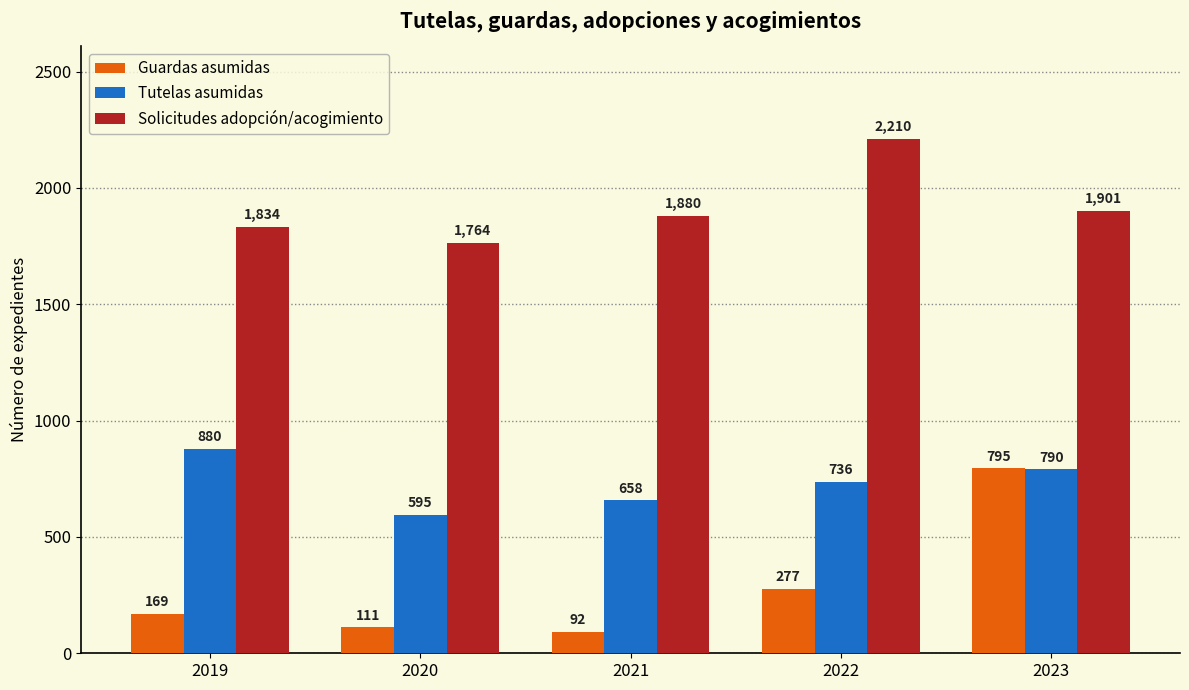

Read the Guardas asumidas value at 2022.

277